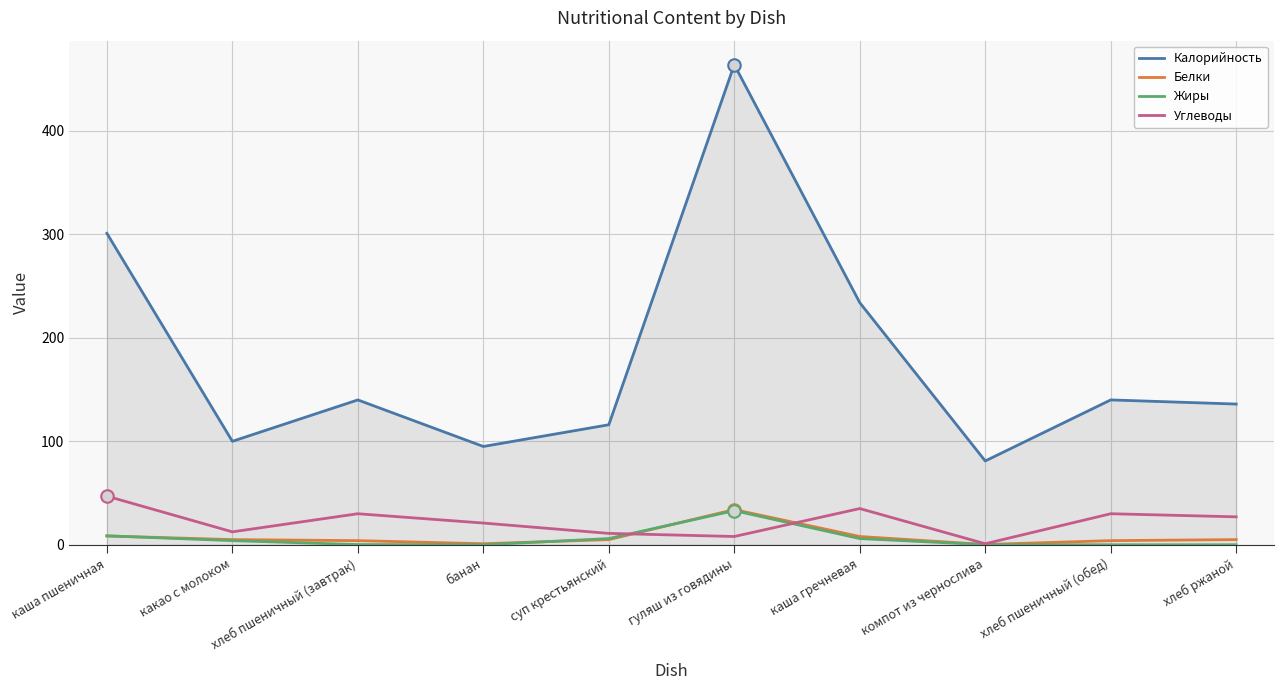

At which category is the sum across all series the highest?

гуляш из говядины